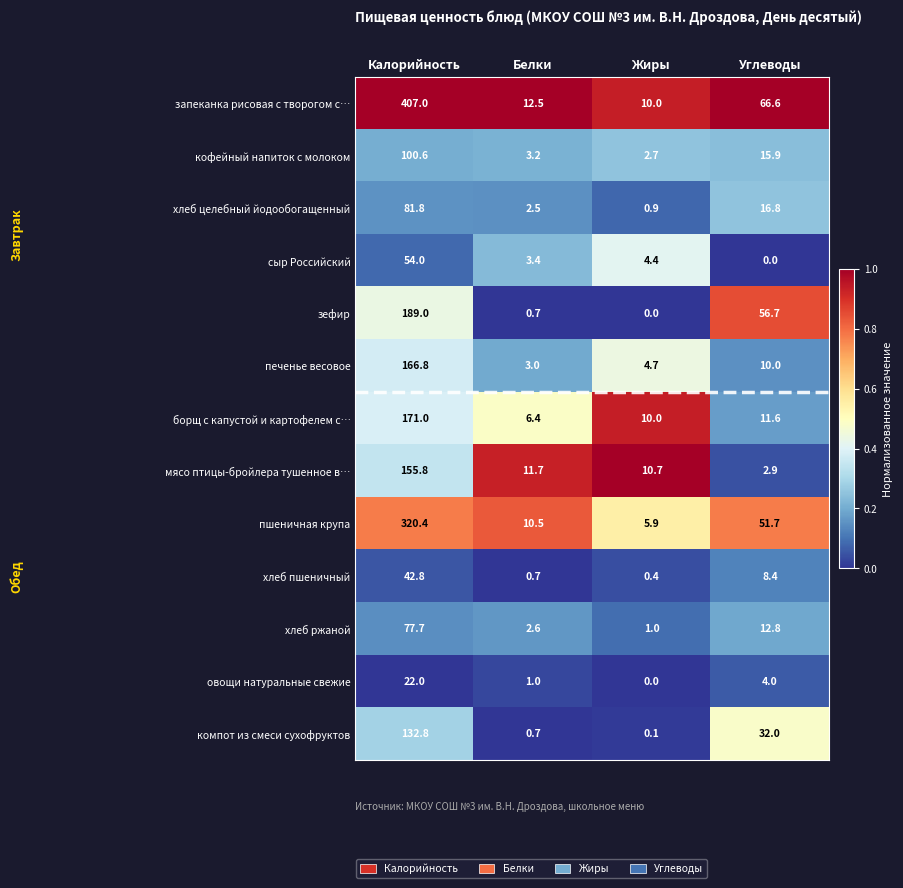

At which category is the sum across all series the highest?

Калорийность